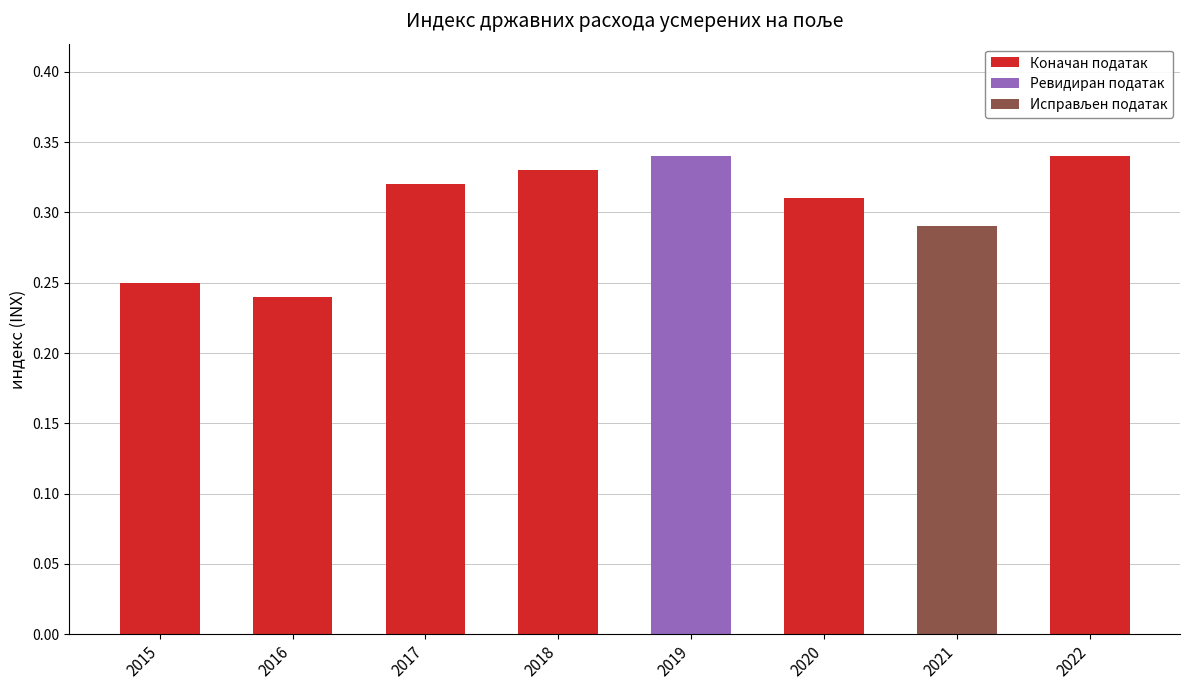

What is the difference between the maximum and minimum values?

0.1